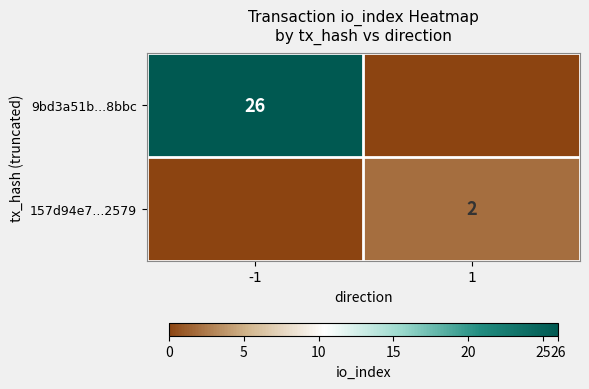

The 157d94e7...2579 series shows 2 at 1. True or false?

True